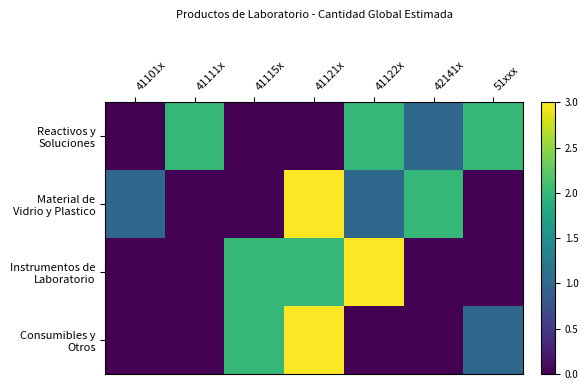

Between 41111x and 41115x, which series saw the biggest shift?

Reactivos y Soluciones